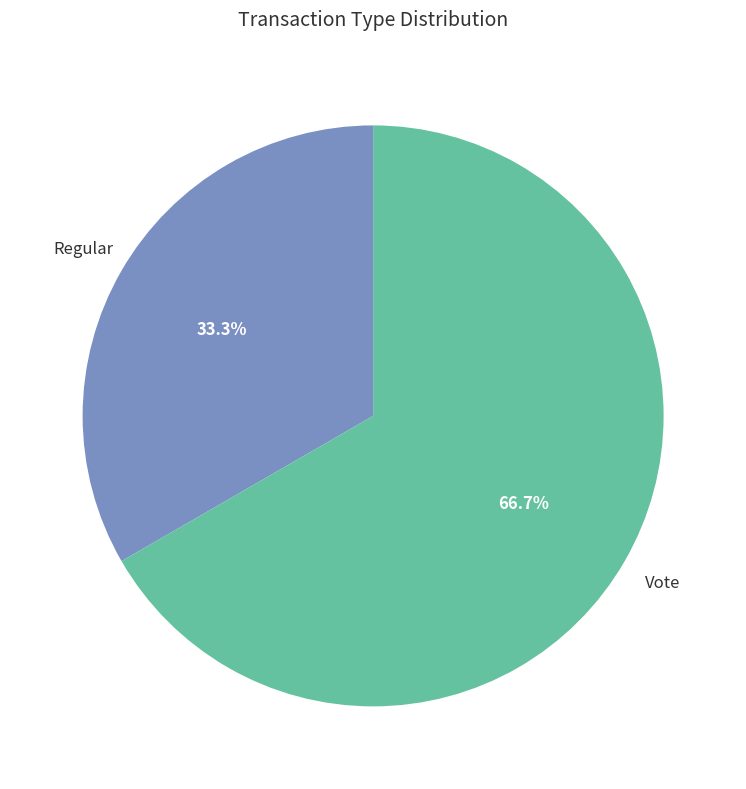

Does any single category account for the majority?

Yes